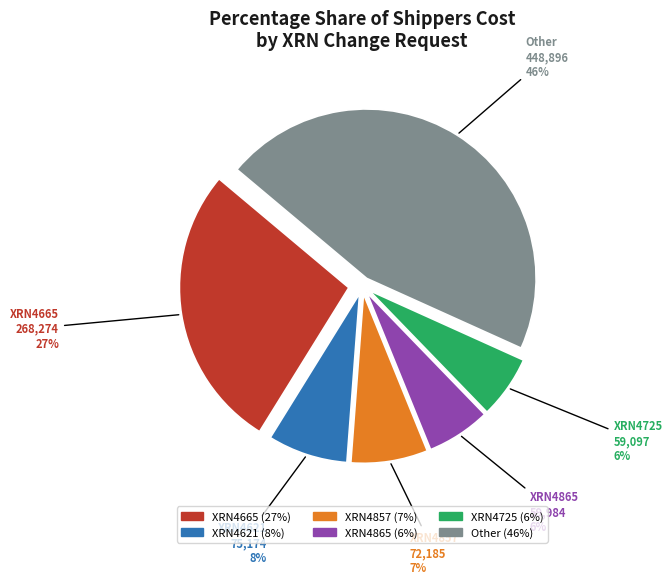

To the nearest percent, what is the average slice percentage?

17%